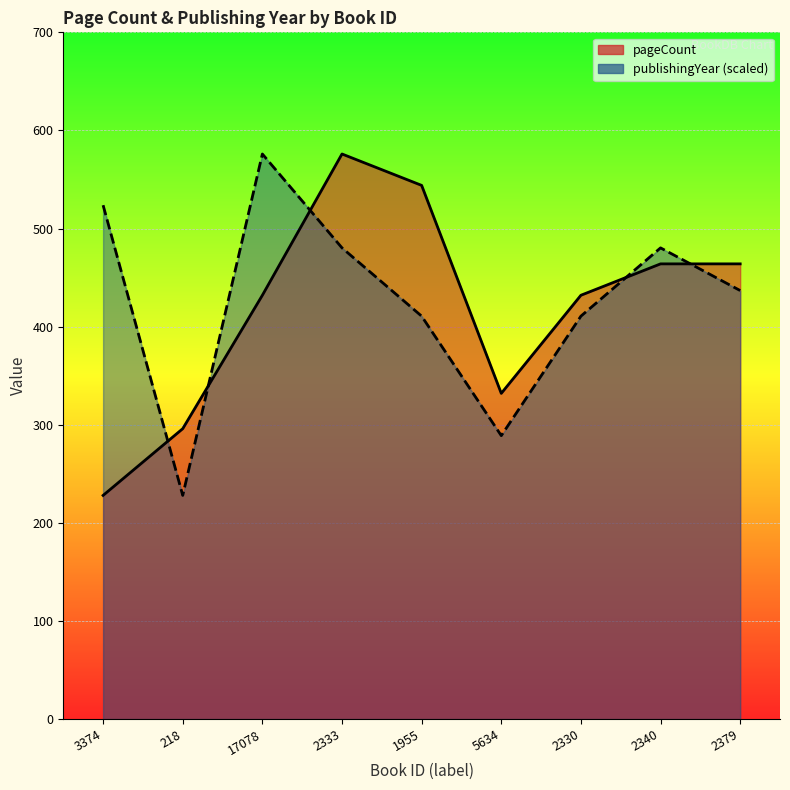

The pageCount series shows 544.0 at 1955. True or false?

True